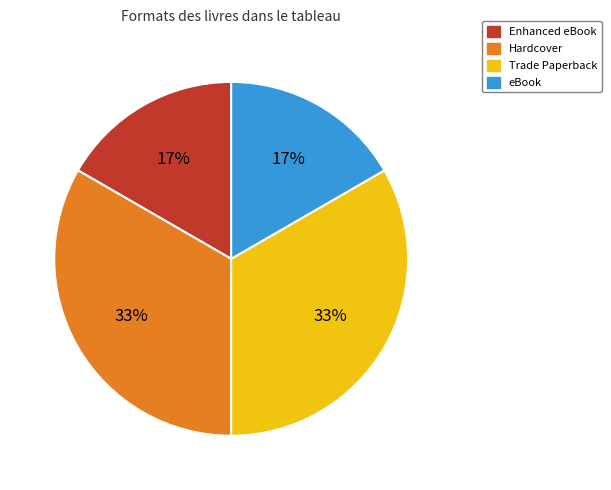

Is there any slice that represents more than half of the pie?

No